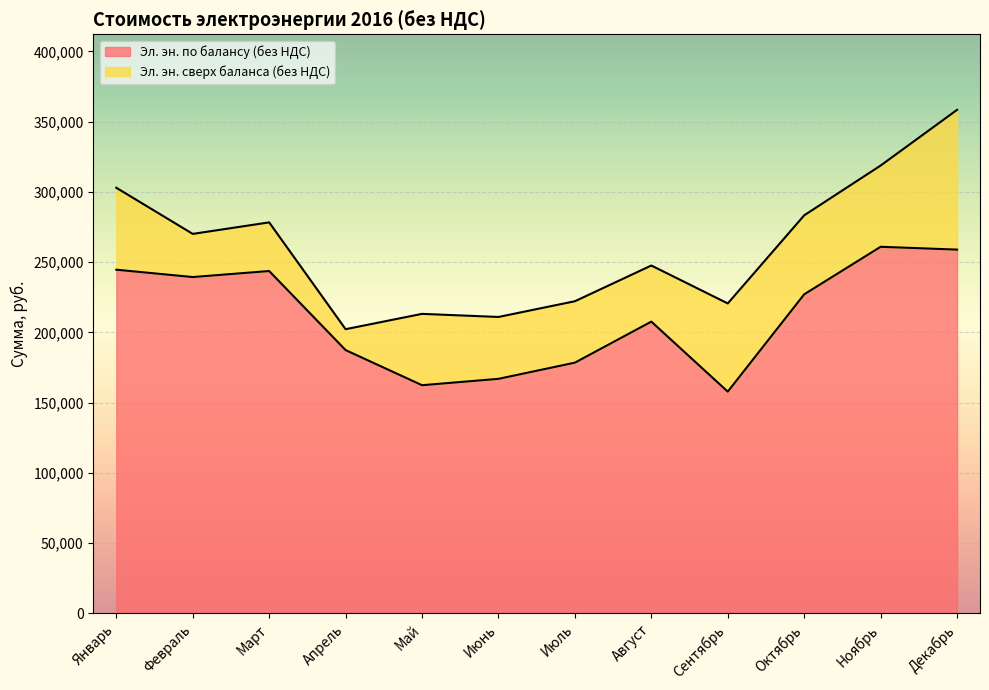

What is the label of the 1st point from the left?

Январь